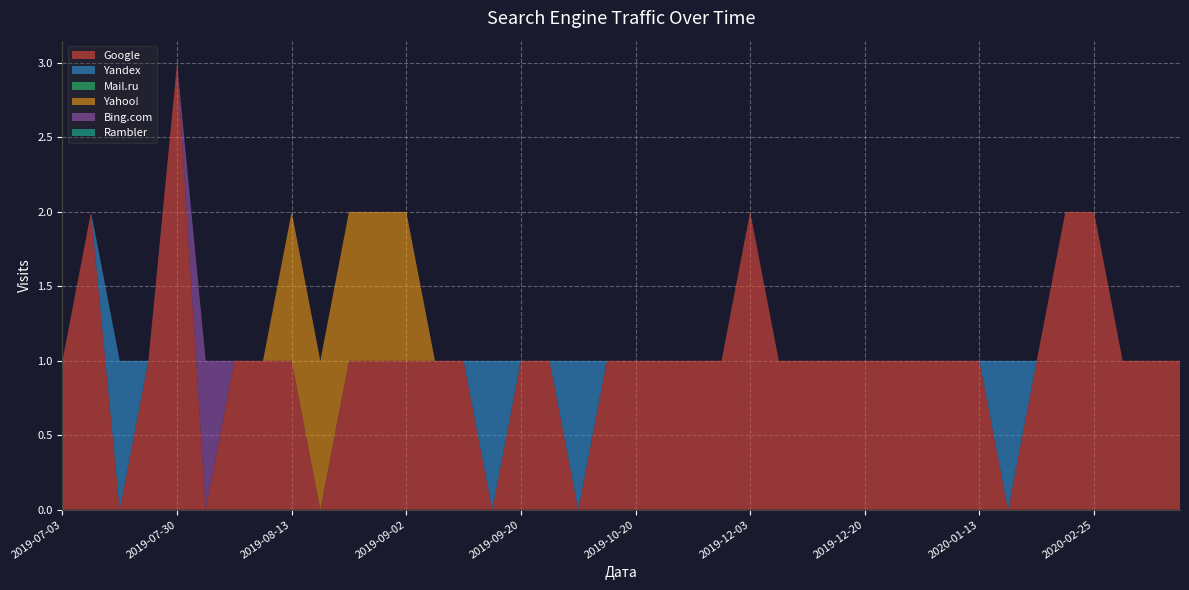

Reading right to left, extract all data points from this chart.

Google: 2020-05-19=1	2020-04-24=1	2020-03-08=1	2020-02-25=2	2020-02-11=2	2020-01-23=1	2020-01-22=0	2020-01-13=1	2019-12-23=1	2019-12-22=1	2019-12-21=1	2019-12-20=1	2019-12-19=1	2019-12-18=1	2019-12-04=1	2019-12-03=2	2019-11-15=1	2019-11-10=1	2019-10-24=1	2019-10-20=1	2019-10-10=1	2019-10-04=0	2019-09-23=1	2019-09-20=1	2019-09-17=0	2019-09-16=1	2019-09-09=1	2019-09-02=1	2019-08-30=1	2019-08-28=1	2019-08-17=0	2019-08-13=1	2019-08-08=1	2019-08-04=1	2019-08-02=0	2019-07-30=3	2019-07-25=1	2019-07-09=0	2019-07-04=2	2019-07-03=1
Yandex: 2020-05-19=0	2020-04-24=0	2020-03-08=0	2020-02-25=0	2020-02-11=0	2020-01-23=0	2020-01-22=1	2020-01-13=0	2019-12-23=0	2019-12-22=0	2019-12-21=0	2019-12-20=0	2019-12-19=0	2019-12-18=0	2019-12-04=0	2019-12-03=0	2019-11-15=0	2019-11-10=0	2019-10-24=0	2019-10-20=0	2019-10-10=0	2019-10-04=1	2019-09-23=0	2019-09-20=0	2019-09-17=1	2019-09-16=0	2019-09-09=0	2019-09-02=0	2019-08-30=0	2019-08-28=0	2019-08-17=0	2019-08-13=0	2019-08-08=0	2019-08-04=0	2019-08-02=0	2019-07-30=0	2019-07-25=0	2019-07-09=1	2019-07-04=0	2019-07-03=0
Mail.ru: 2020-05-19=0	2020-04-24=0	2020-03-08=0	2020-02-25=0	2020-02-11=0	2020-01-23=0	2020-01-22=0	2020-01-13=0	2019-12-23=0	2019-12-22=0	2019-12-21=0	2019-12-20=0	2019-12-19=0	2019-12-18=0	2019-12-04=0	2019-12-03=0	2019-11-15=0	2019-11-10=0	2019-10-24=0	2019-10-20=0	2019-10-10=0	2019-10-04=0	2019-09-23=0	2019-09-20=0	2019-09-17=0	2019-09-16=0	2019-09-09=0	2019-09-02=0	2019-08-30=0	2019-08-28=0	2019-08-17=0	2019-08-13=0	2019-08-08=0	2019-08-04=0	2019-08-02=0	2019-07-30=0	2019-07-25=0	2019-07-09=0	2019-07-04=0	2019-07-03=0
Yahoo!: 2020-05-19=0	2020-04-24=0	2020-03-08=0	2020-02-25=0	2020-02-11=0	2020-01-23=0	2020-01-22=0	2020-01-13=0	2019-12-23=0	2019-12-22=0	2019-12-21=0	2019-12-20=0	2019-12-19=0	2019-12-18=0	2019-12-04=0	2019-12-03=0	2019-11-15=0	2019-11-10=0	2019-10-24=0	2019-10-20=0	2019-10-10=0	2019-10-04=0	2019-09-23=0	2019-09-20=0	2019-09-17=0	2019-09-16=0	2019-09-09=0	2019-09-02=1	2019-08-30=1	2019-08-28=1	2019-08-17=1	2019-08-13=1	2019-08-08=0	2019-08-04=0	2019-08-02=0	2019-07-30=0	2019-07-25=0	2019-07-09=0	2019-07-04=0	2019-07-03=0
Bing.com: 2020-05-19=0	2020-04-24=0	2020-03-08=0	2020-02-25=0	2020-02-11=0	2020-01-23=0	2020-01-22=0	2020-01-13=0	2019-12-23=0	2019-12-22=0	2019-12-21=0	2019-12-20=0	2019-12-19=0	2019-12-18=0	2019-12-04=0	2019-12-03=0	2019-11-15=0	2019-11-10=0	2019-10-24=0	2019-10-20=0	2019-10-10=0	2019-10-04=0	2019-09-23=0	2019-09-20=0	2019-09-17=0	2019-09-16=0	2019-09-09=0	2019-09-02=0	2019-08-30=0	2019-08-28=0	2019-08-17=0	2019-08-13=0	2019-08-08=0	2019-08-04=0	2019-08-02=1	2019-07-30=0	2019-07-25=0	2019-07-09=0	2019-07-04=0	2019-07-03=0
Rambler: 2020-05-19=0	2020-04-24=0	2020-03-08=0	2020-02-25=0	2020-02-11=0	2020-01-23=0	2020-01-22=0	2020-01-13=0	2019-12-23=0	2019-12-22=0	2019-12-21=0	2019-12-20=0	2019-12-19=0	2019-12-18=0	2019-12-04=0	2019-12-03=0	2019-11-15=0	2019-11-10=0	2019-10-24=0	2019-10-20=0	2019-10-10=0	2019-10-04=0	2019-09-23=0	2019-09-20=0	2019-09-17=0	2019-09-16=0	2019-09-09=0	2019-09-02=0	2019-08-30=0	2019-08-28=0	2019-08-17=0	2019-08-13=0	2019-08-08=0	2019-08-04=0	2019-08-02=0	2019-07-30=0	2019-07-25=0	2019-07-09=0	2019-07-04=0	2019-07-03=0